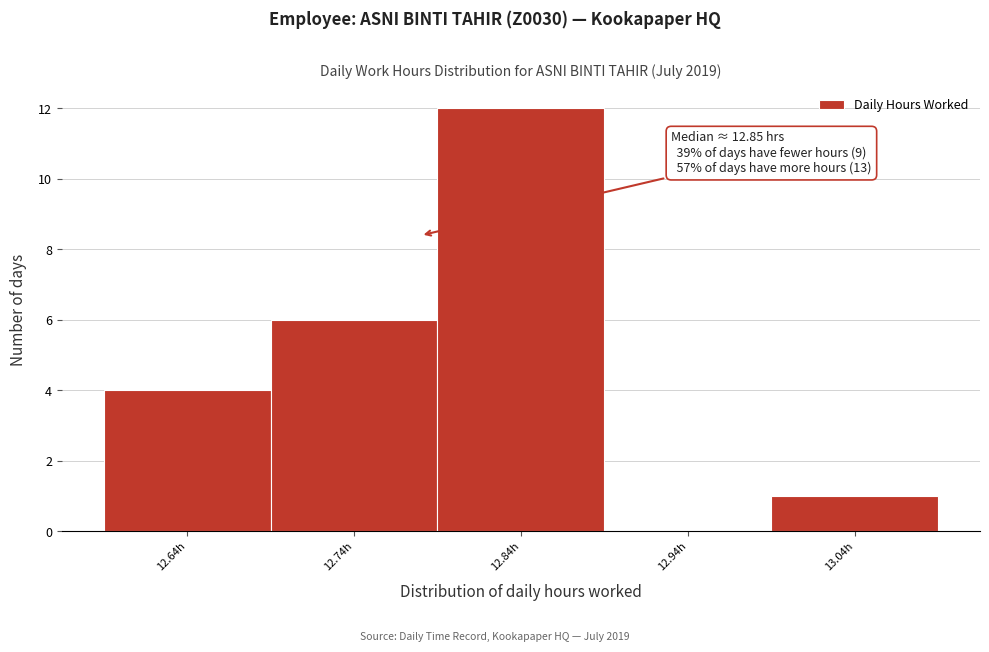

Reading left to right, list all the values displayed in this chart.

12.64h=4	12.74h=6	12.84h=12	12.94h=0	13.04h=1